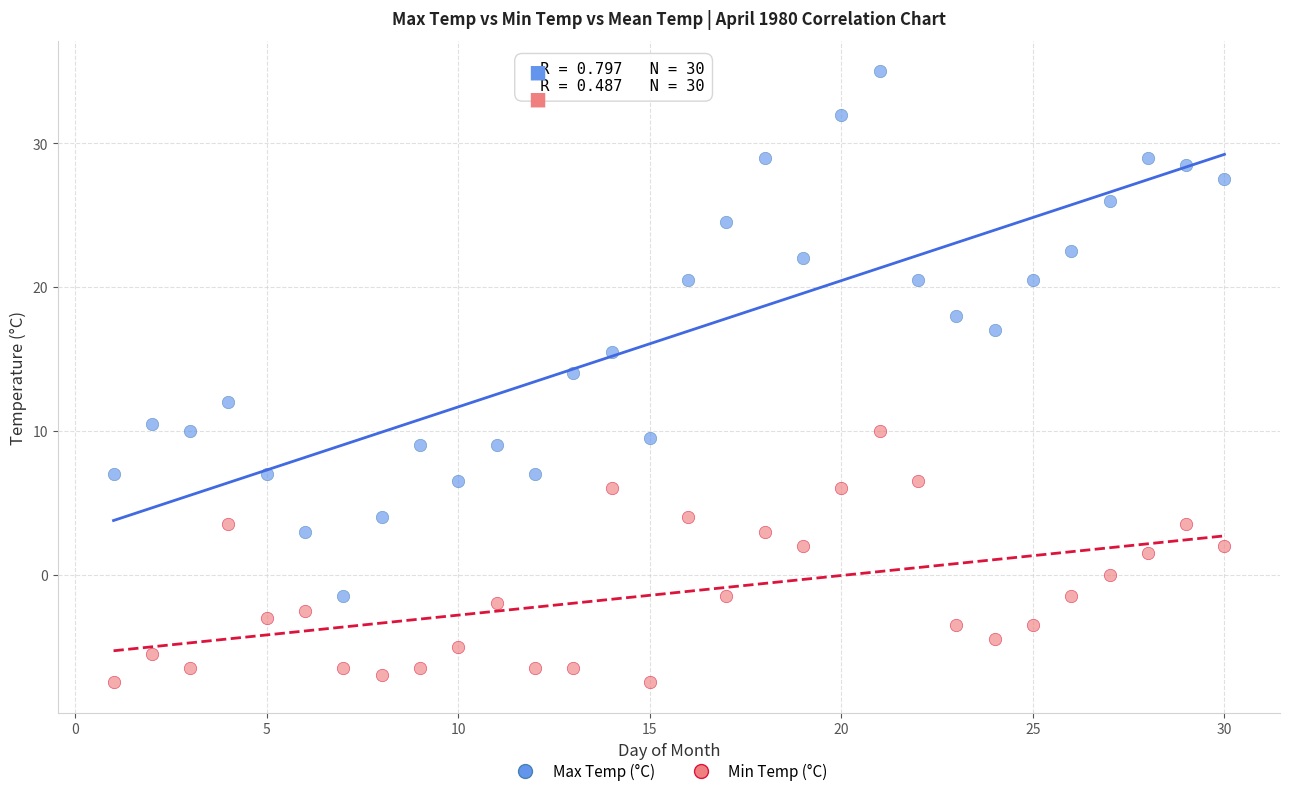

Which series has the largest Y range (max minus min)?

Max Temp (°C)